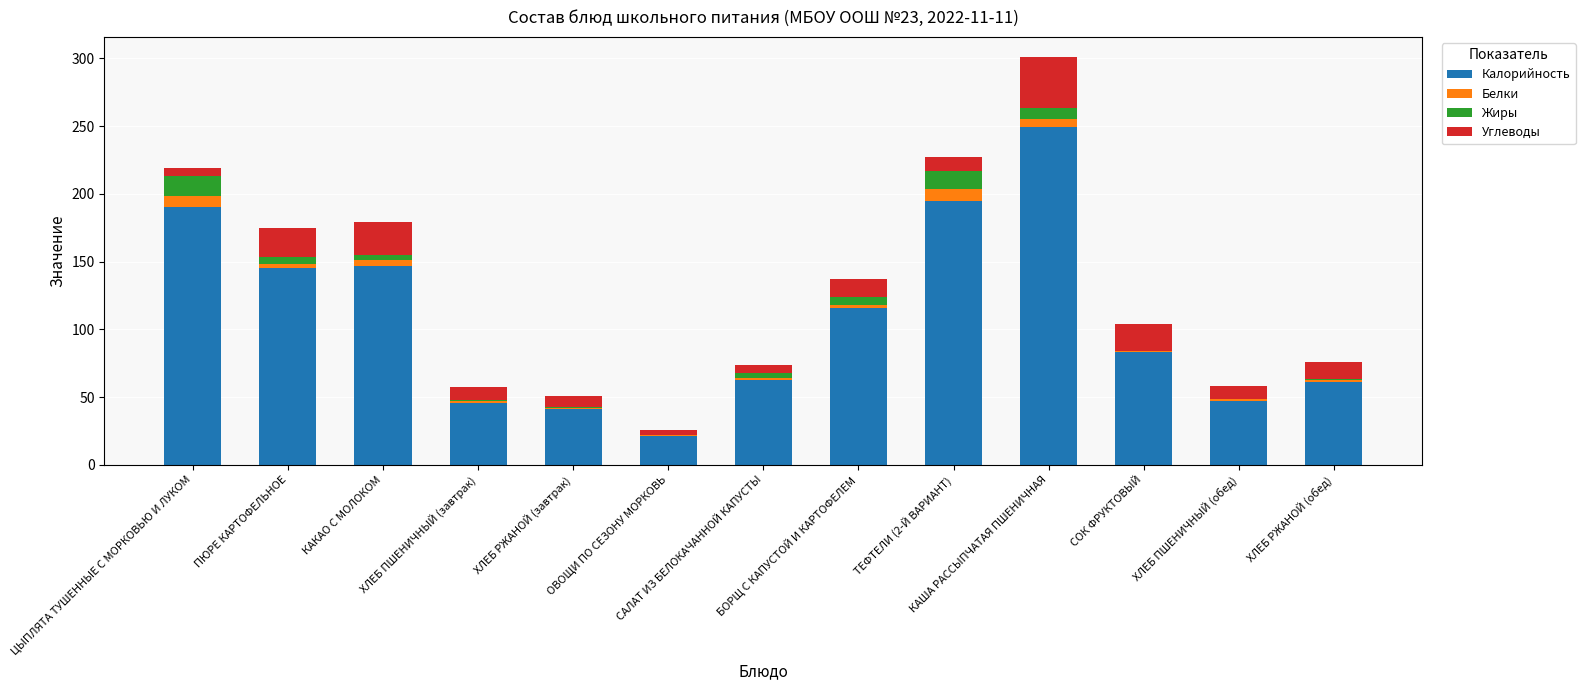

What is the maximum value for Калорийность?

249.0